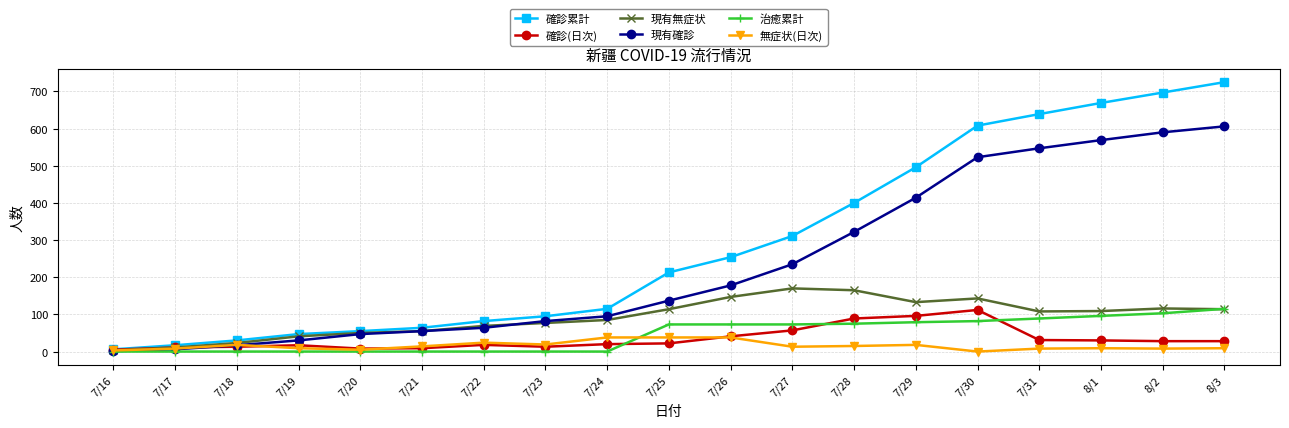

At how many categories does at least one series exceed 51?

15